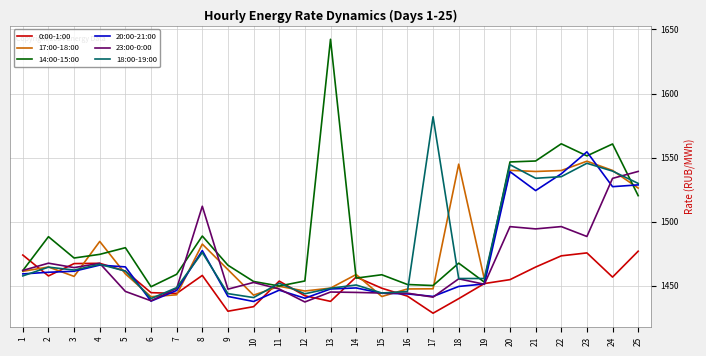

At how many categories does at least one series exceed 1634?

1